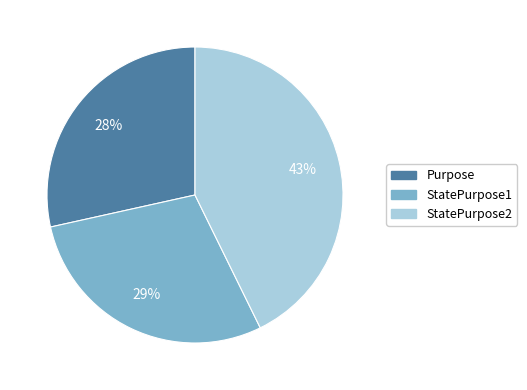

To the nearest percent, what is the combined percentage of StatePurpose2 and StatePurpose1?

72%